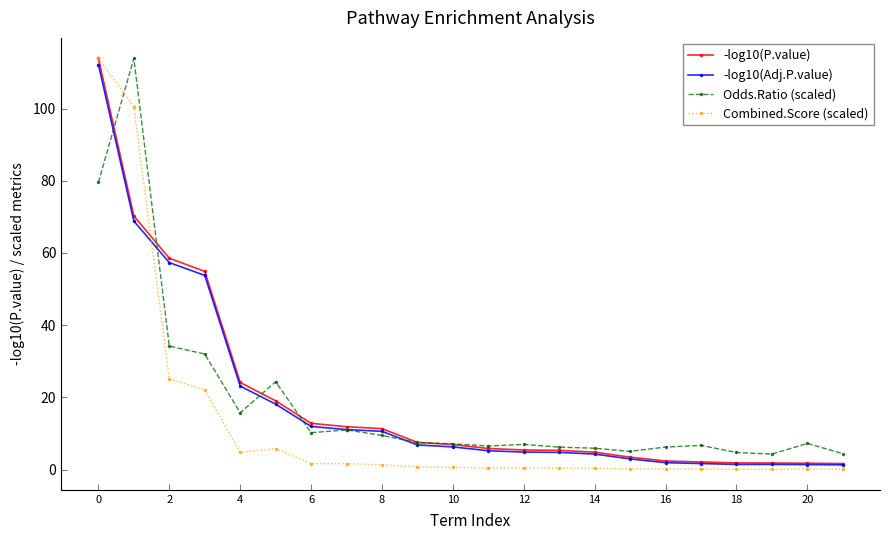

What is the average value of the -log10(P.value) series?

19.4